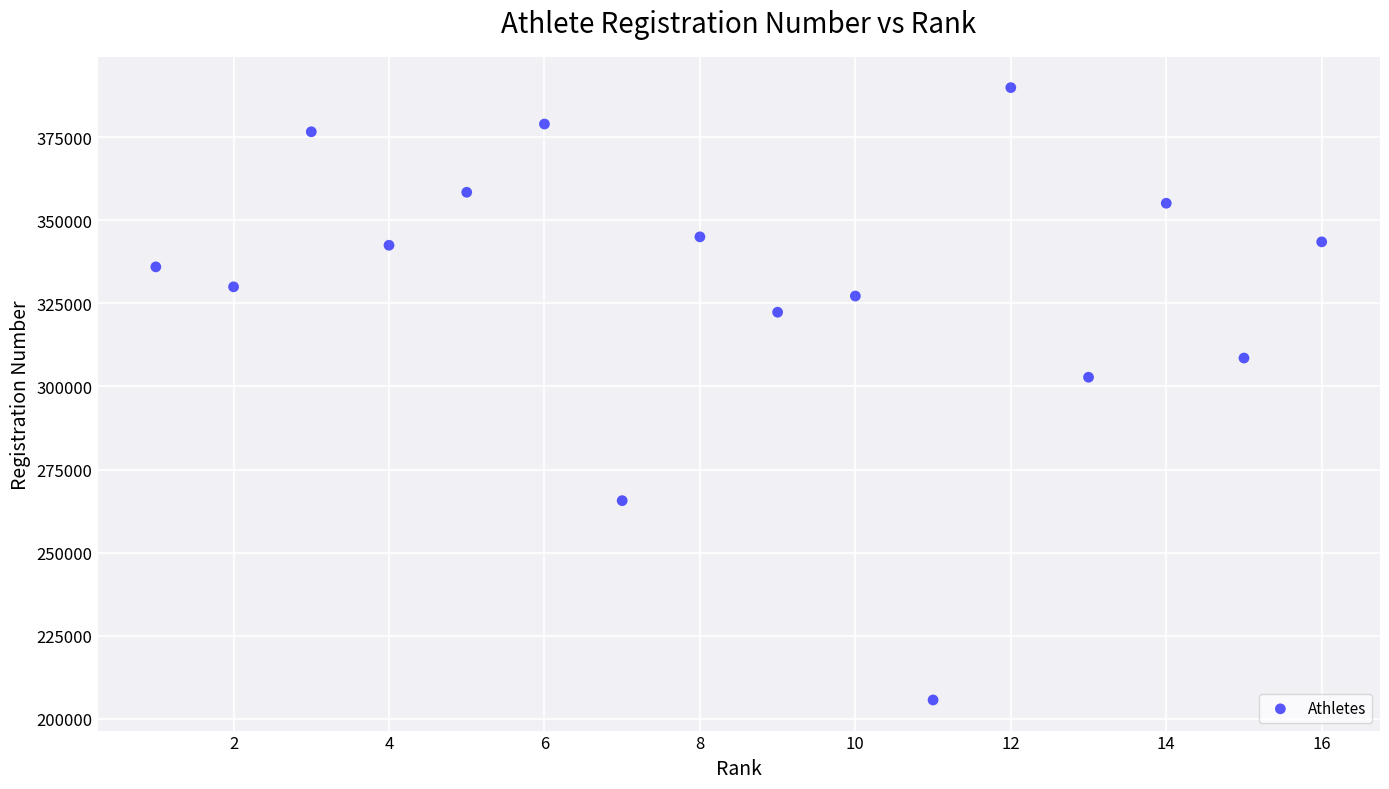

What Y value in the scatter plot is closest to 297798?

302780